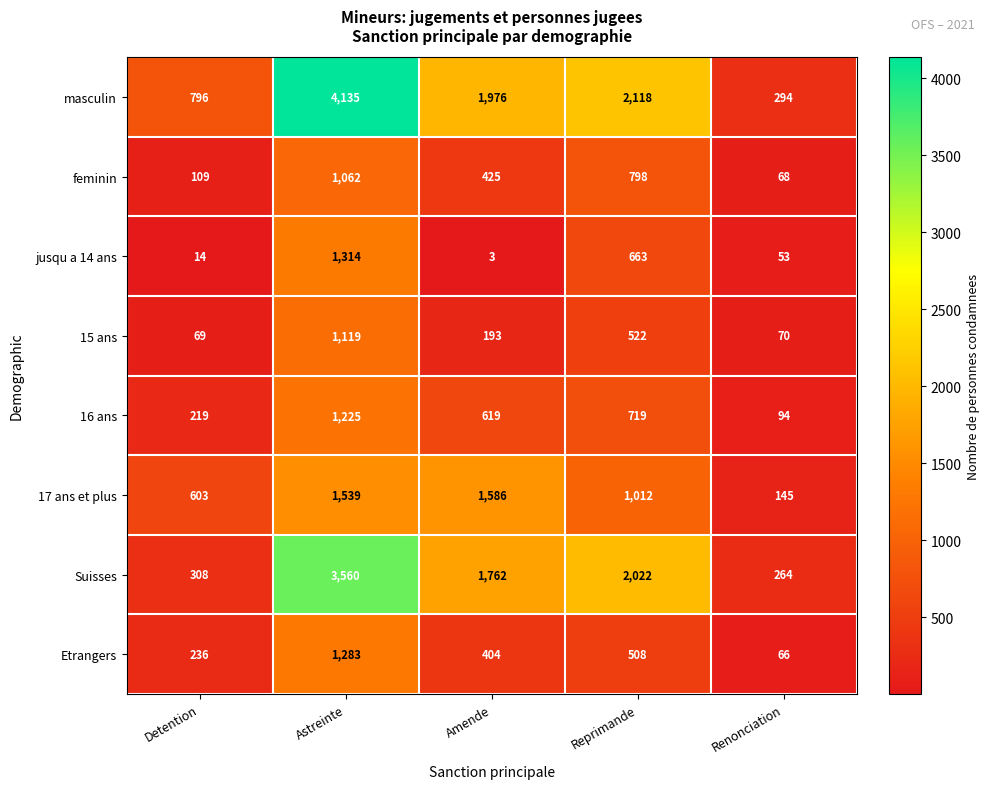

Which category has the lowest value in the 17 ans et plus series?

Renonciation